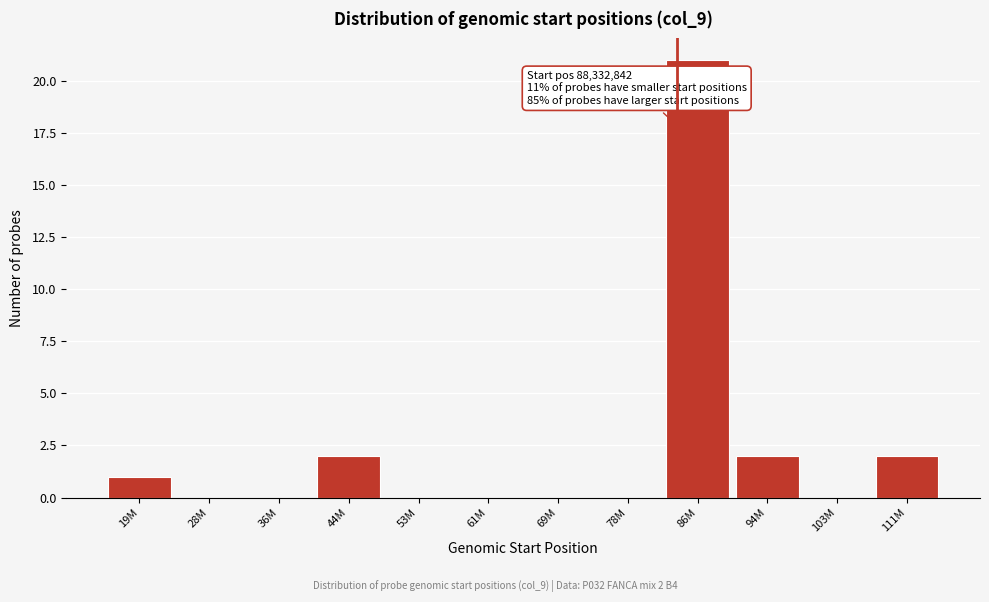

Reading right to left, extract all data points from this chart.

111M=2	103M=0	94M=2	86M=21	78M=0	69M=0	61M=0	53M=0	44M=2	36M=0	28M=0	19M=1